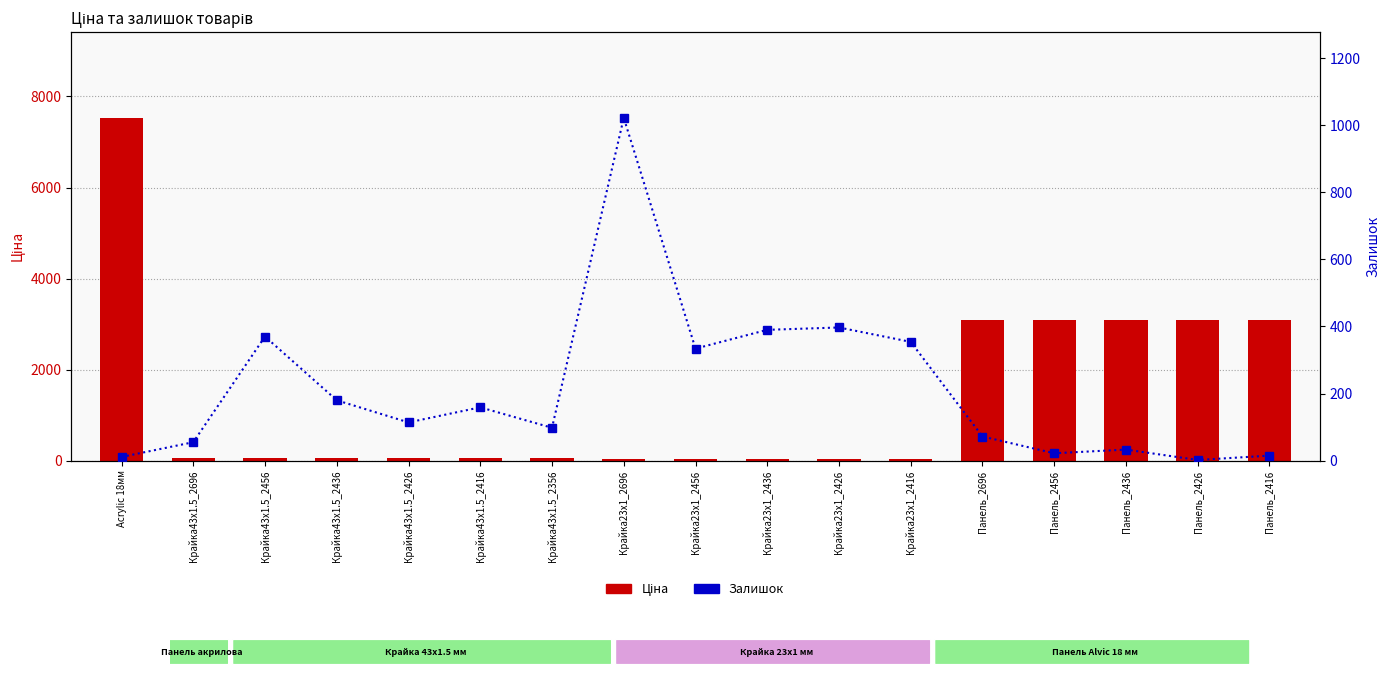

What is the value of the Ціна bar at the 5th from the left?

55.4